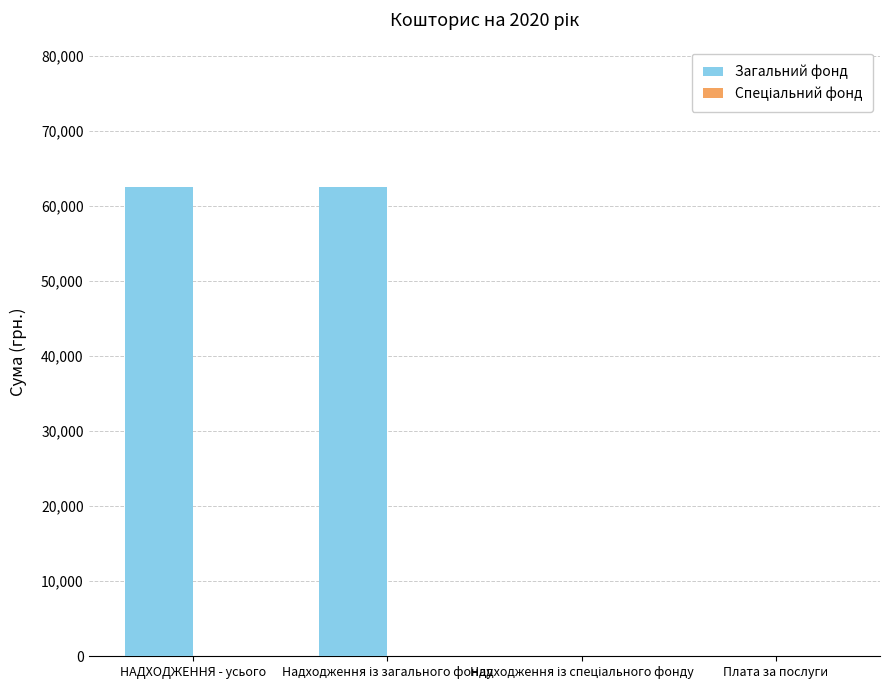

What is the greatest value displayed?

62500